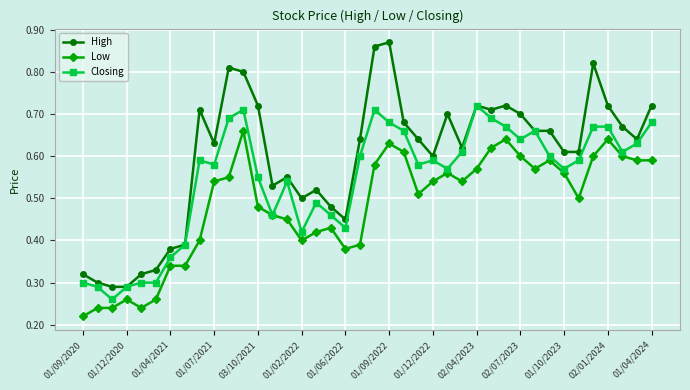

True or false: Low has more than 2 interior local peaks.

True